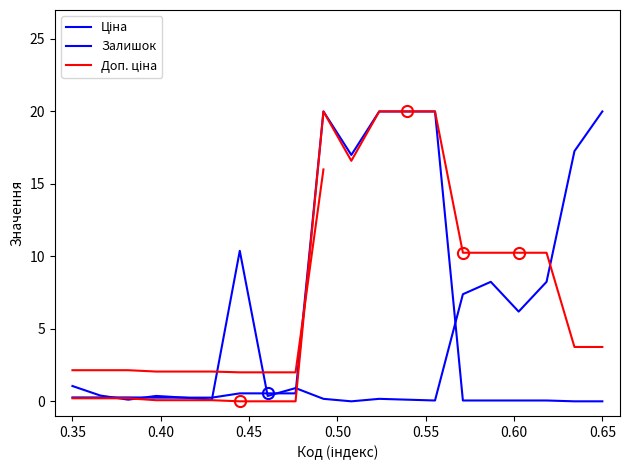

Which series has the widest spread of values?

Ціна